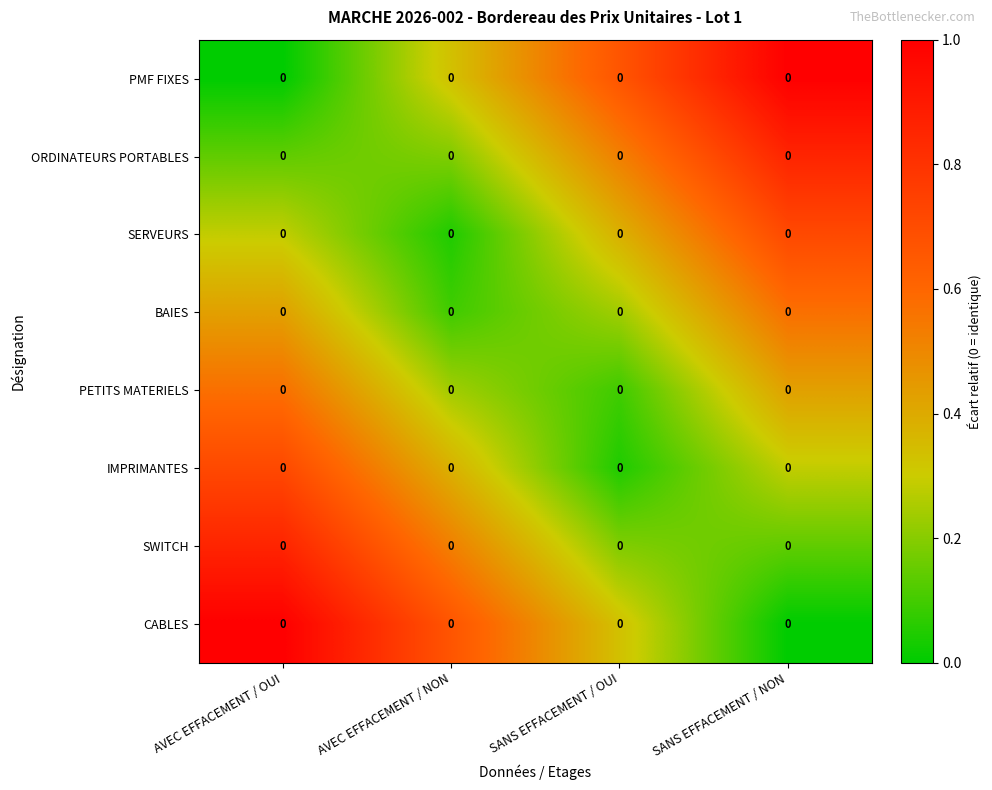

List the series in order of their peak value, lowest first.

BAIES, PETITS MATERIELS, SERVEURS, IMPRIMANTES, SWITCH, ORDINATEURS PORTABLES, PMF FIXES, CABLES